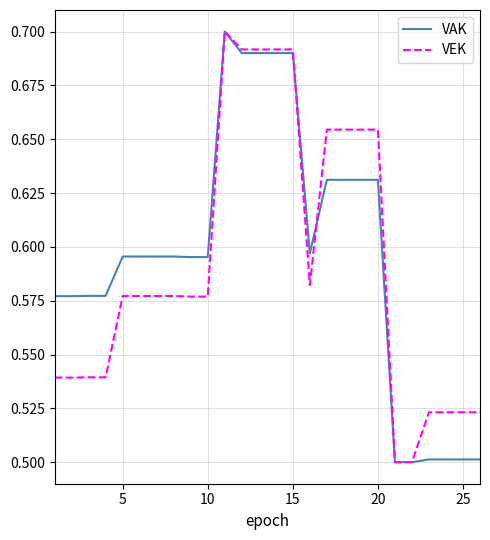

What are all the series names shown in the legend?

VAK, VEK